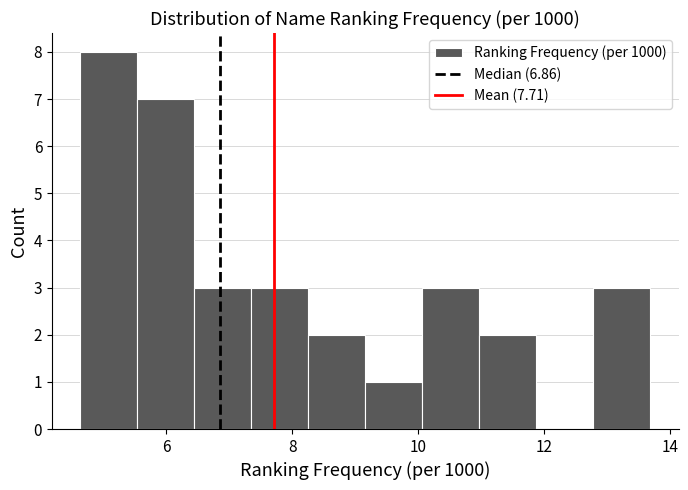

Reading left to right, list every bar in this chart as the range it spans on the x-axis followed by its height. Neither the bar edges nor the heights are printed on the chart, so give them approximately, as read against the axes.

4.6 to 5.6: 8
5.6 to 6.4: 7
6.4 to 7.4: 3
7.4 to 8.2: 3
8.2 to 9.2: 2
9.2 to 10.0: 1
10.0 to 11.0: 3
11.0 to 11.8: 2
11.8 to 12.8: 0
12.8 to 13.6: 3